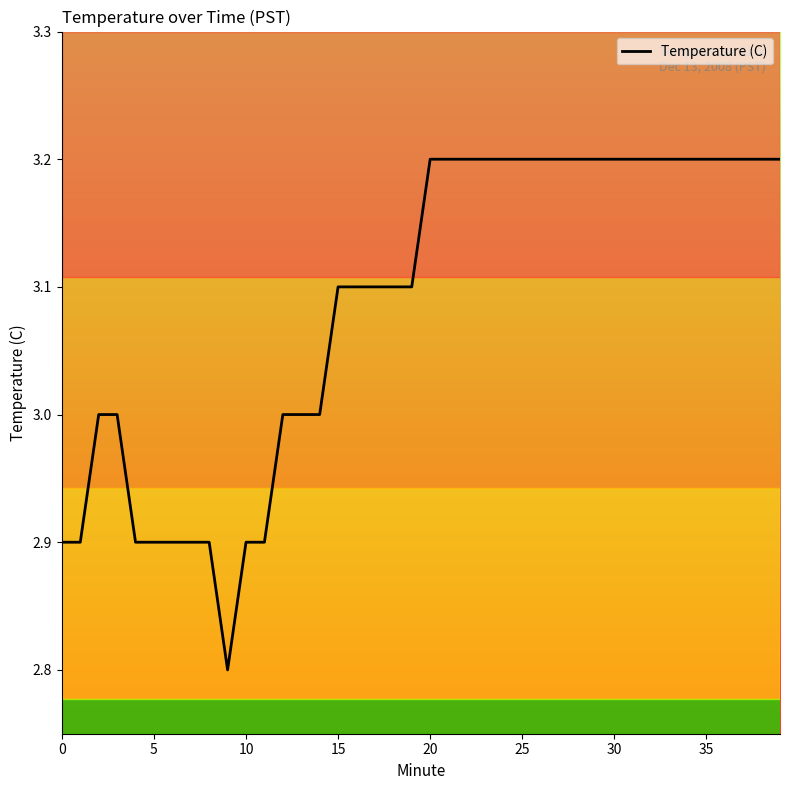

What is the greatest value displayed?

3.2